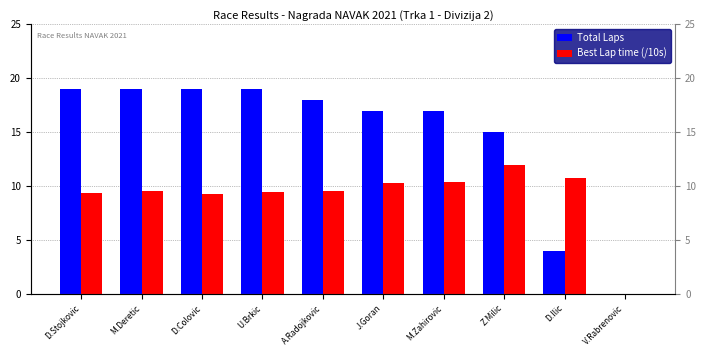

Rank the categories by Best Lap time (/10s) value from highest to lowest.

Z.Milic, D.Ilic, M.Zahirovic, J.Goran, M.Deretic, A.Radojkovic, U.Brkic, D.Stojkovic, D.Colovic, V.Rabrenovic